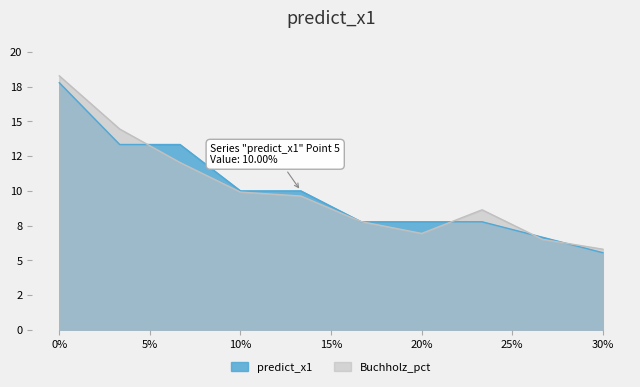

Count the number of categories in the chart.

10